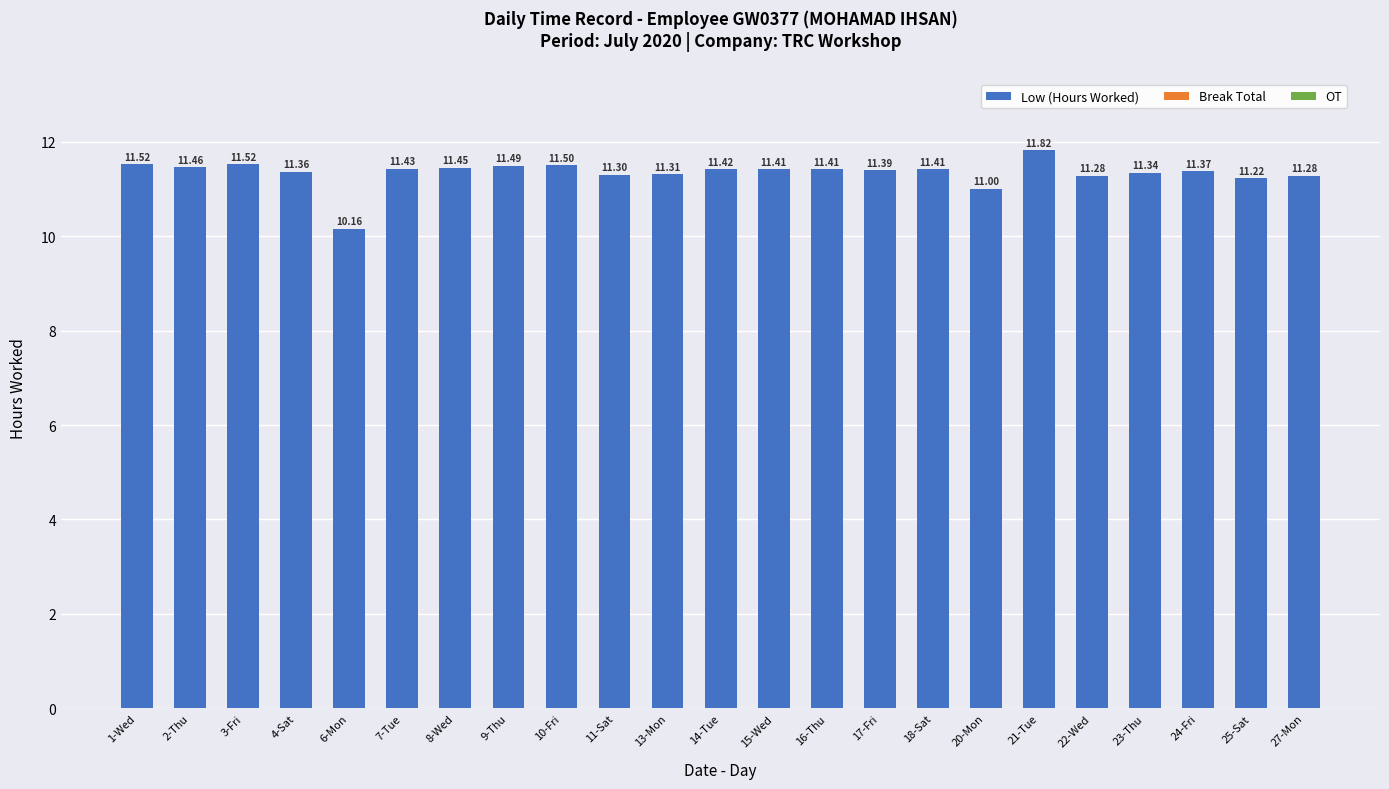

Which has a higher value, 21-Tue or 1-Wed?

21-Tue